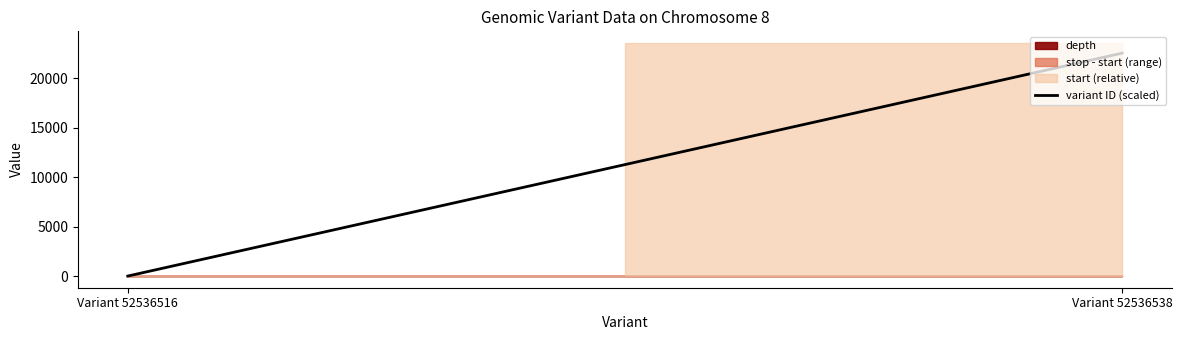

What is the difference between the values at Variant 52536538 and Variant 52536516?

22550